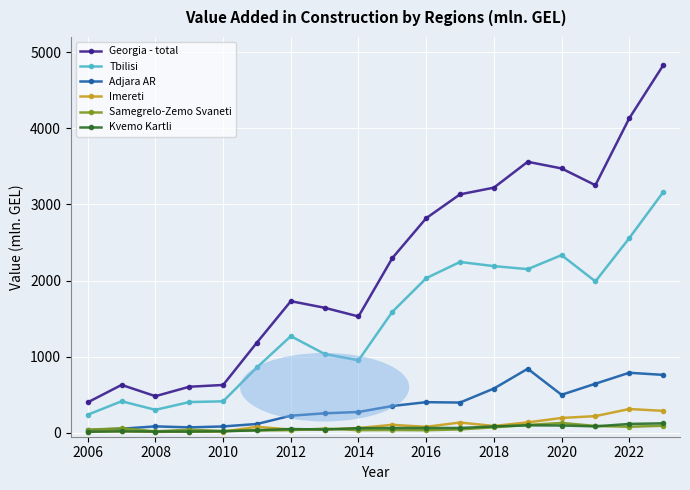

Which series has the widest spread of values?

Georgia - total